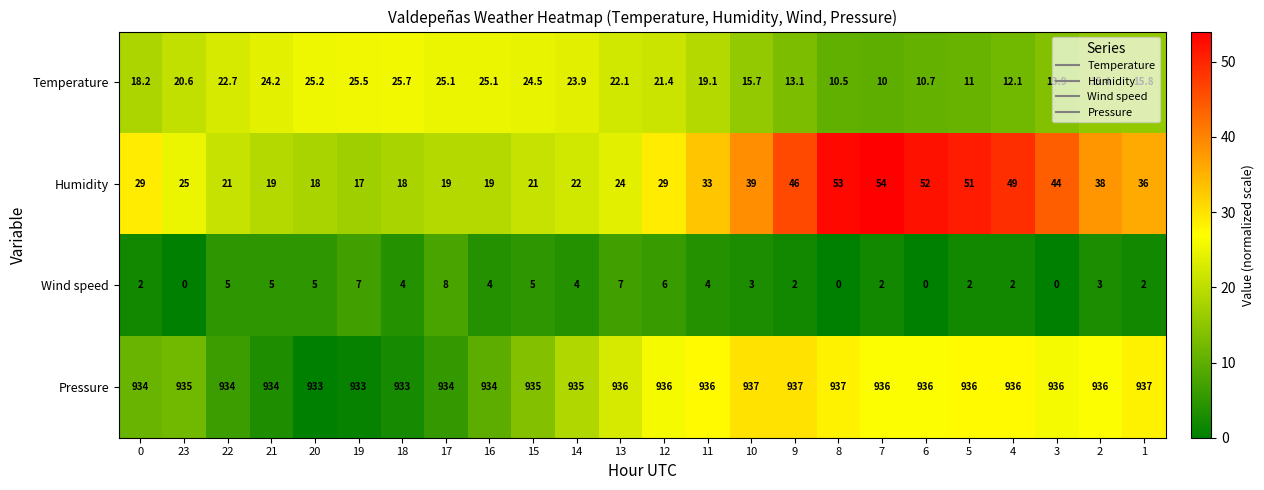

At how many categories does at least one series exceed 42?

24